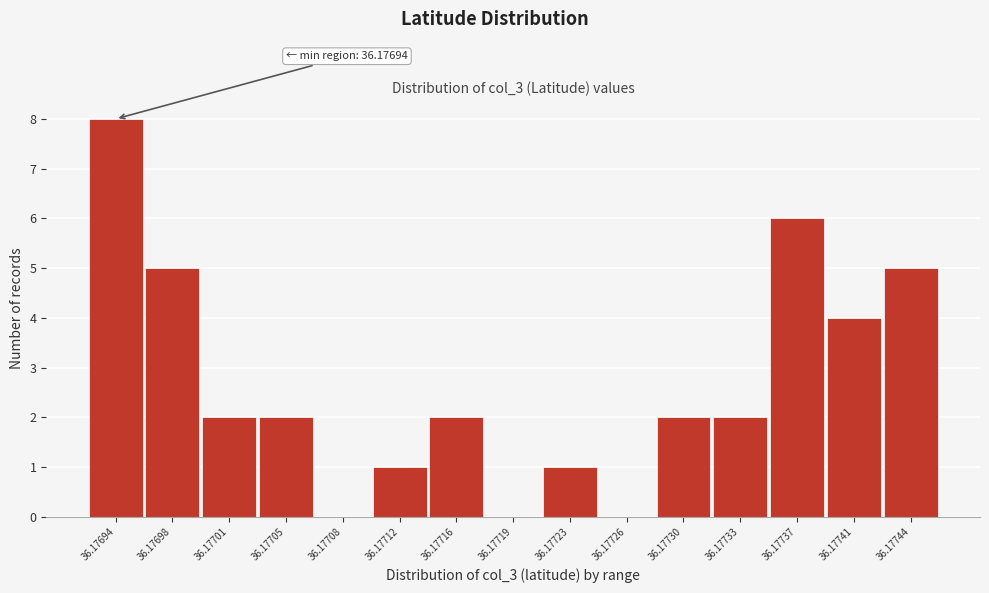

Reading left to right, transcribe all the data shown in this chart.

36.17694=8	36.17698=5	36.17701=2	36.17705=2	36.17708=0	36.17712=1	36.17716=2	36.17719=0	36.17723=1	36.17726=0	36.17730=2	36.17733=2	36.17737=6	36.17741=4	36.17744=5